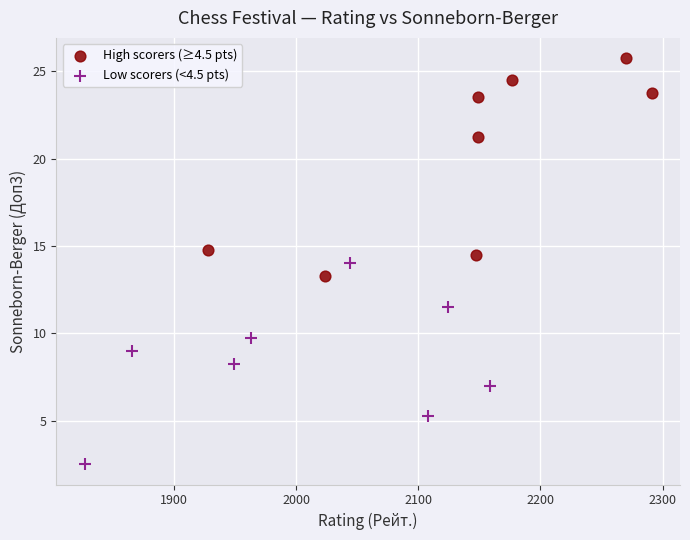

Which series has the largest Y range (max minus min)?

High scorers (≥4.5 pts)